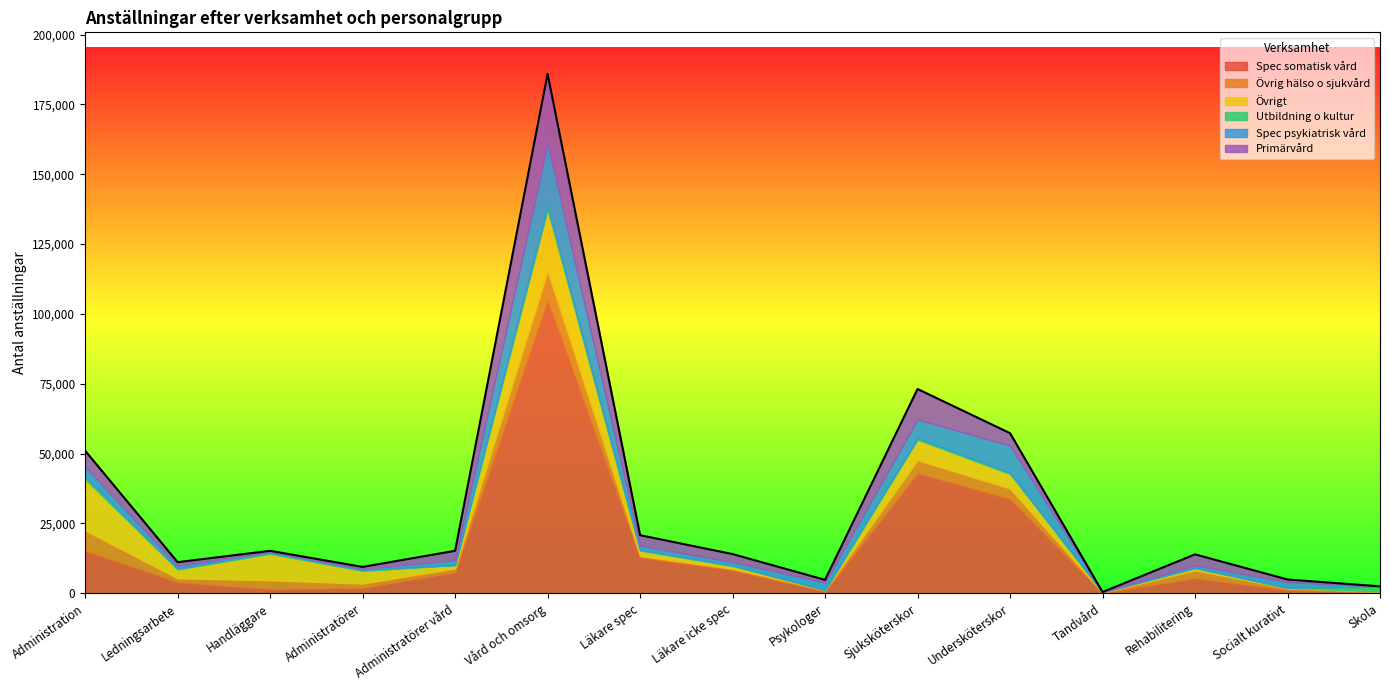

Reading left to right, what are all the values shown in this chart?

Spec somatisk vård: 15209	4059	1572	2005	7573	104644	12882	8327	670	43013	33788	168	5474	1205	302
Övrig hälso o sjukvård: 7273	1308	3118	1481	1366	10615	501	462	505	4658	3717	49	2799	578	296
Övrigt: 18320	3178	9427	4528	1187	22042	1950	973	49	7329	5199	122	754	134	54
Utbildning o kultur: 937	242	391	286	18	1386	156	198	27	462	446	96	114	69	1737
Spec psykiatrisk vård: 3578	1045	365	428	1740	22250	1619	1212	2632	6800	9692	19	882	2012	91
Primärvård: 5720	1317	341	725	3337	25010	3704	2875	933	10879	4488	3	3925	946	13